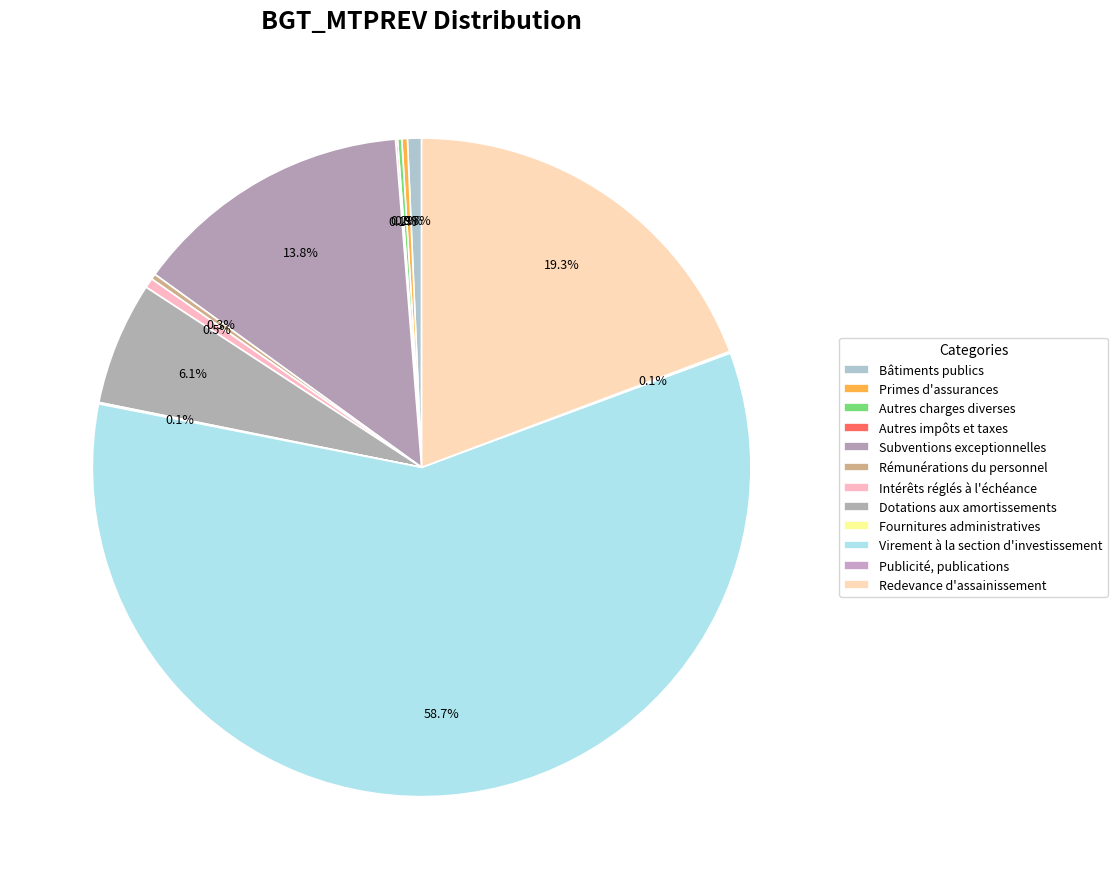

To the nearest percent, what is the combined percentage of Publicité, publications and Dotations aux amortissements?

6%